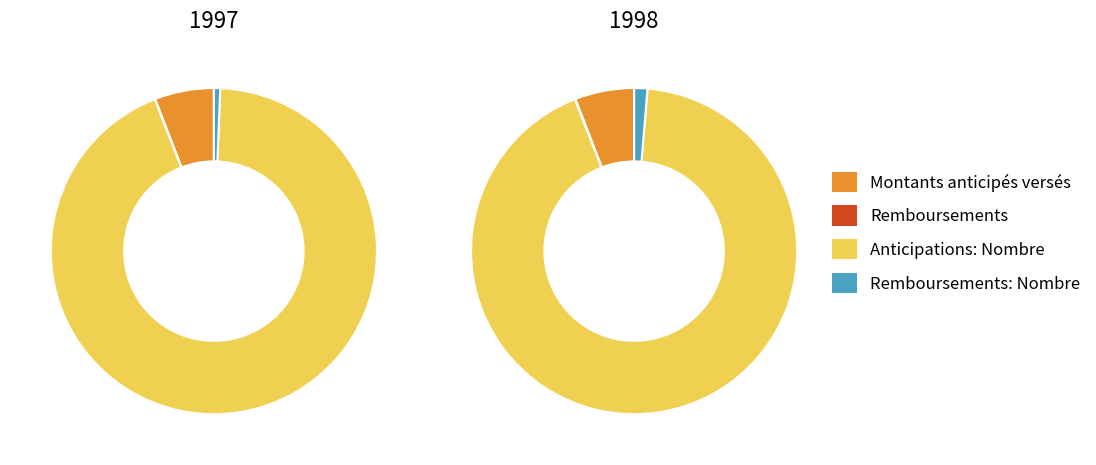

Count the number of slices in the pie.

6